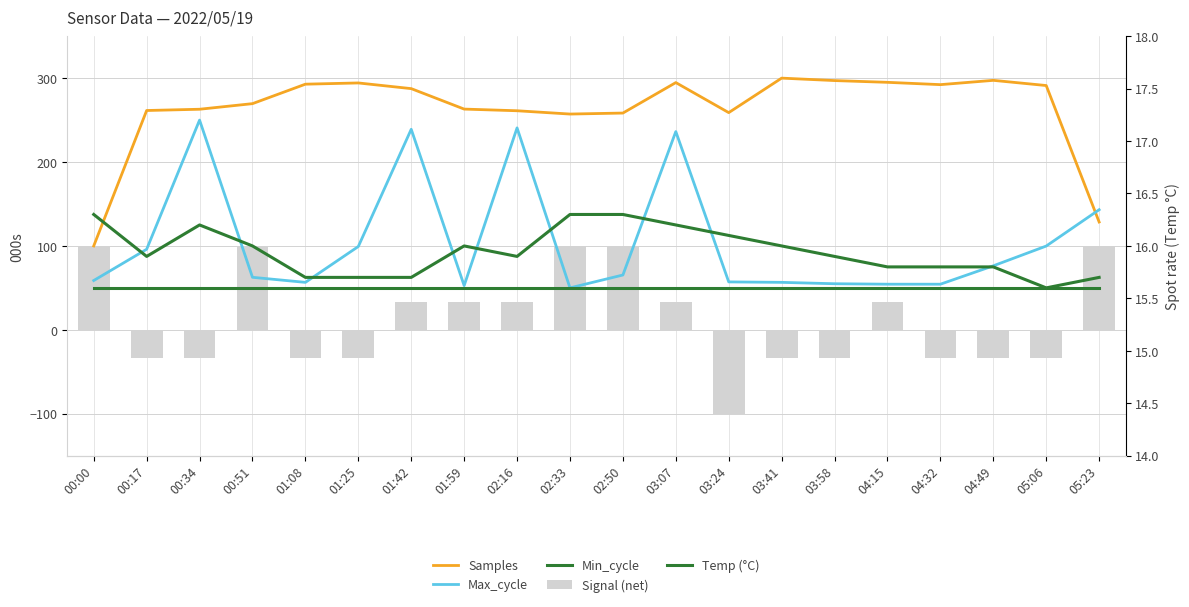

Rank the series at 03:07 from lowest to highest value.

Temp (°C), Signal (net), Min_cycle, Max_cycle, Samples